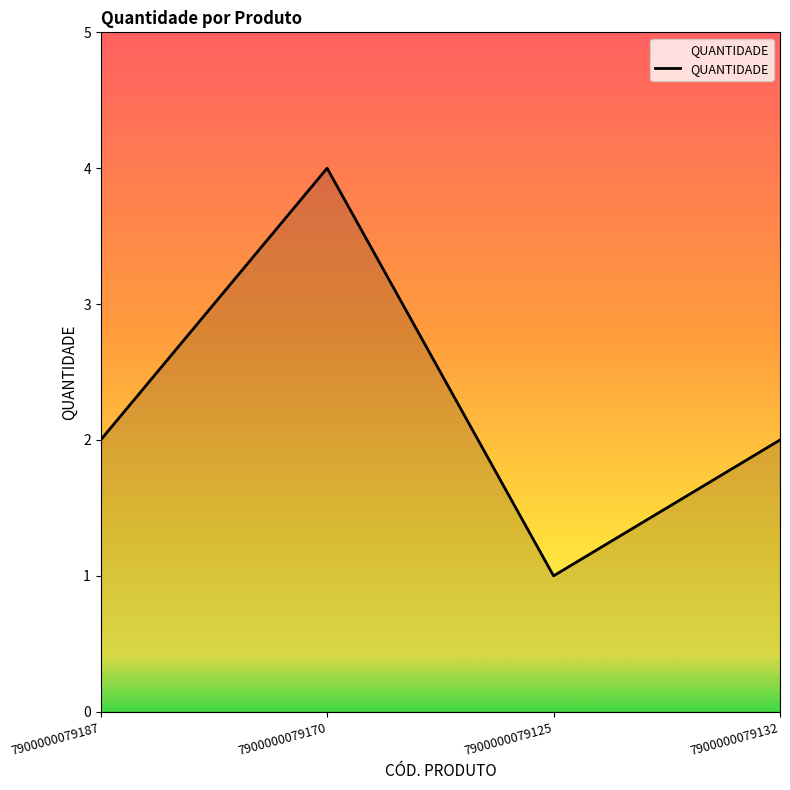

What is the difference between the values at 7900000079187 and 7900000079125?

1